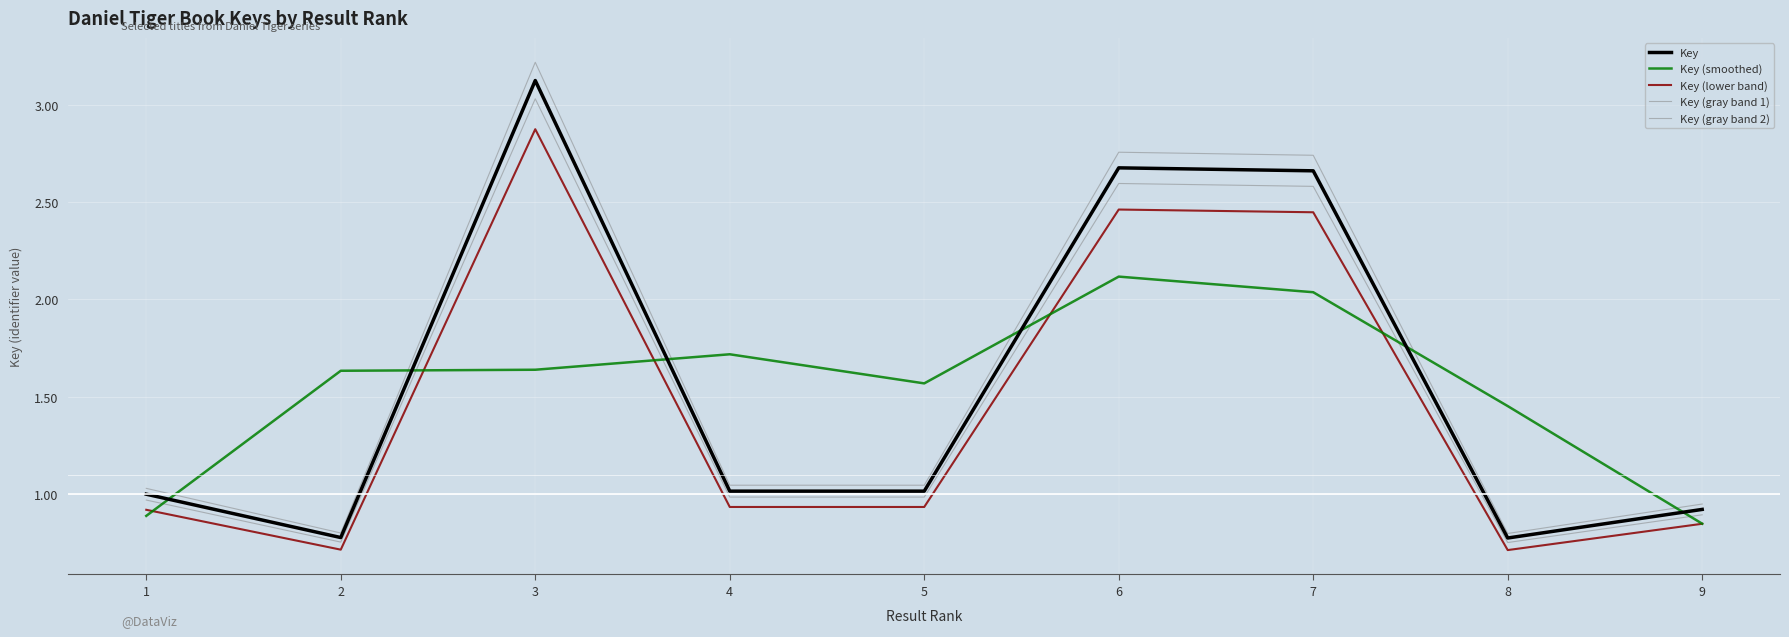

True or false: Key (gray band 2) has a value of 0.8 at 2.

True